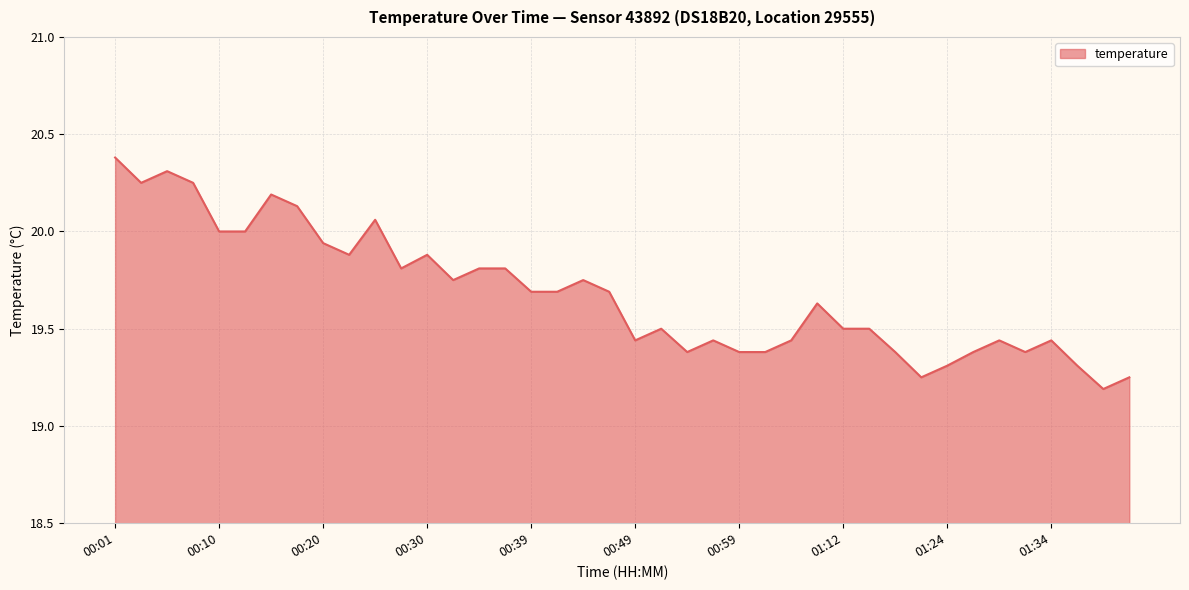

What is the maximum value shown in the chart?

20.4